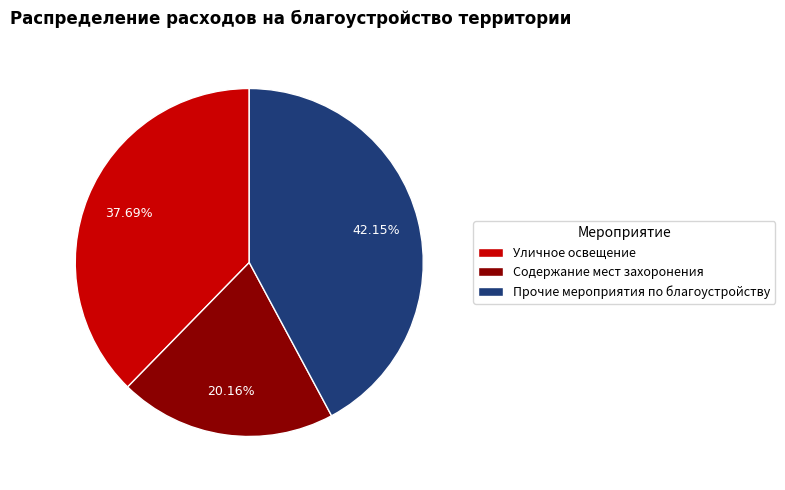

Which has a higher value, Прочие мероприятия по благоустройству or Уличное освещение?

Прочие мероприятия по благоустройству